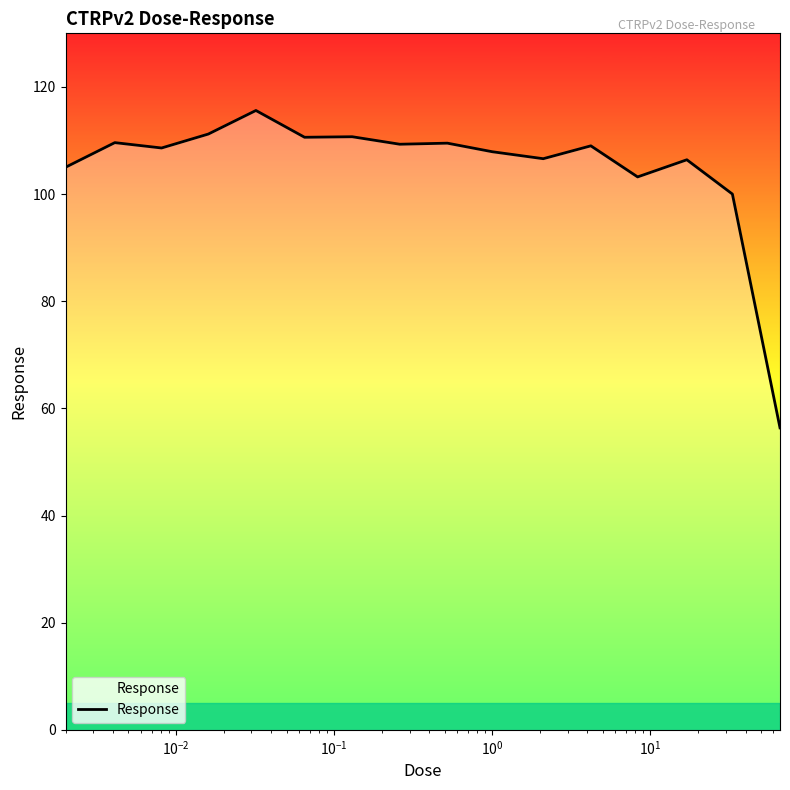

What is the difference between the maximum and minimum values?

59.2